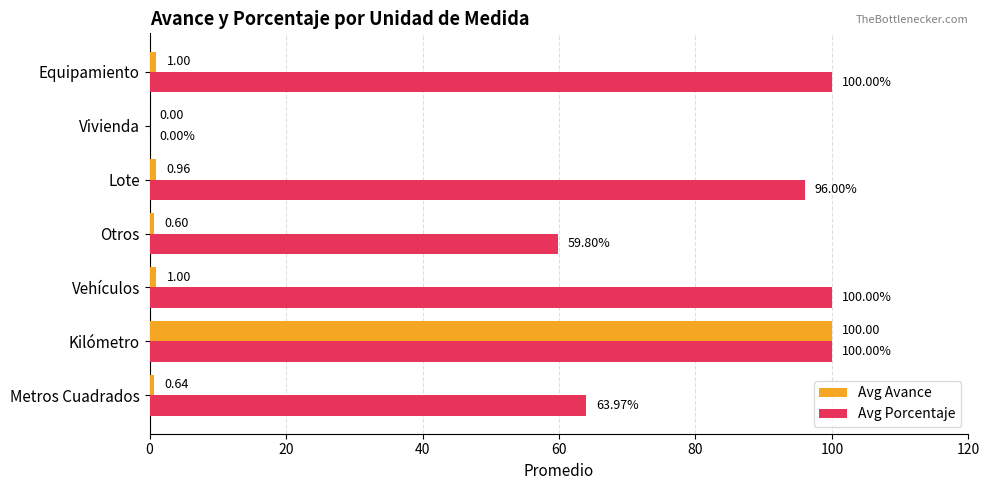

What is the sum of the Avg Avance values at Kilómetro and Vehículos?

101.0